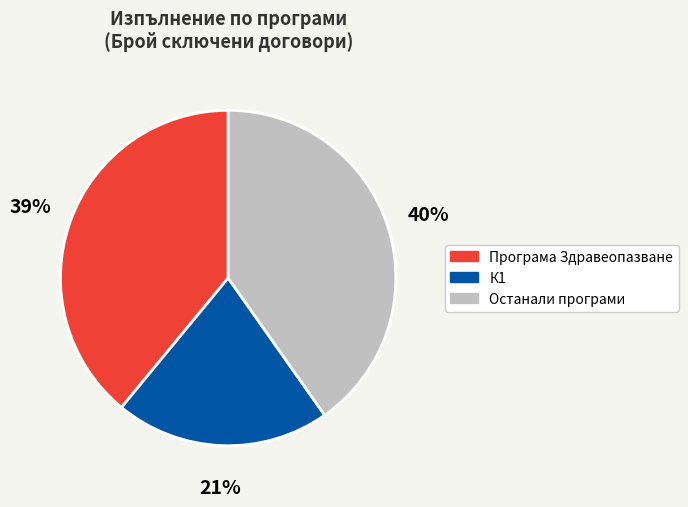

Is the sum of Останали програми and Програма Здравеопазване greater than half?

Yes